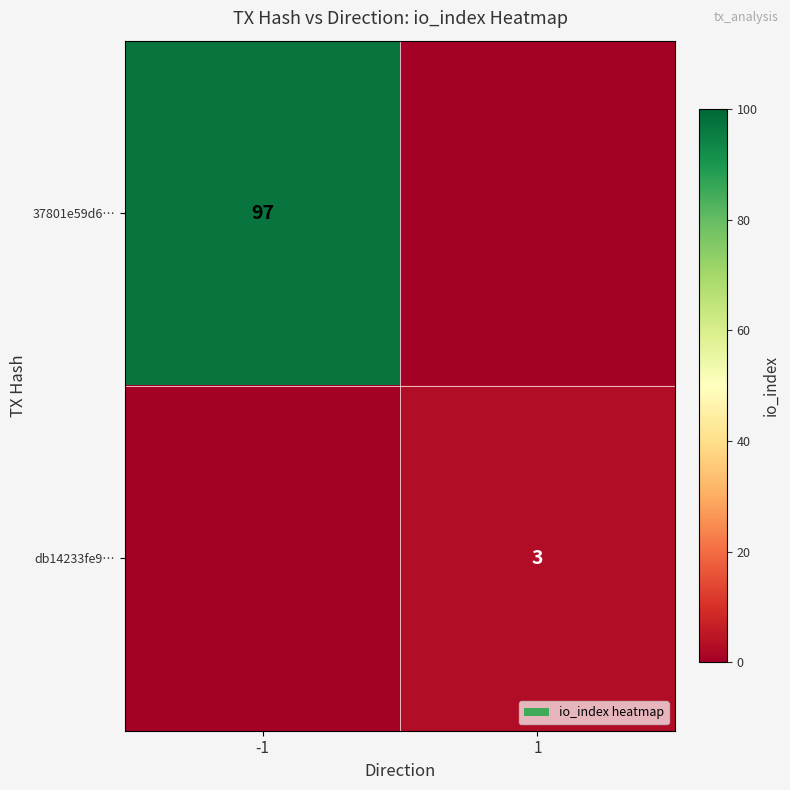

Is the value of 37801e59d6… at -1 greater than the value of db14233fe9… at 1?

Yes